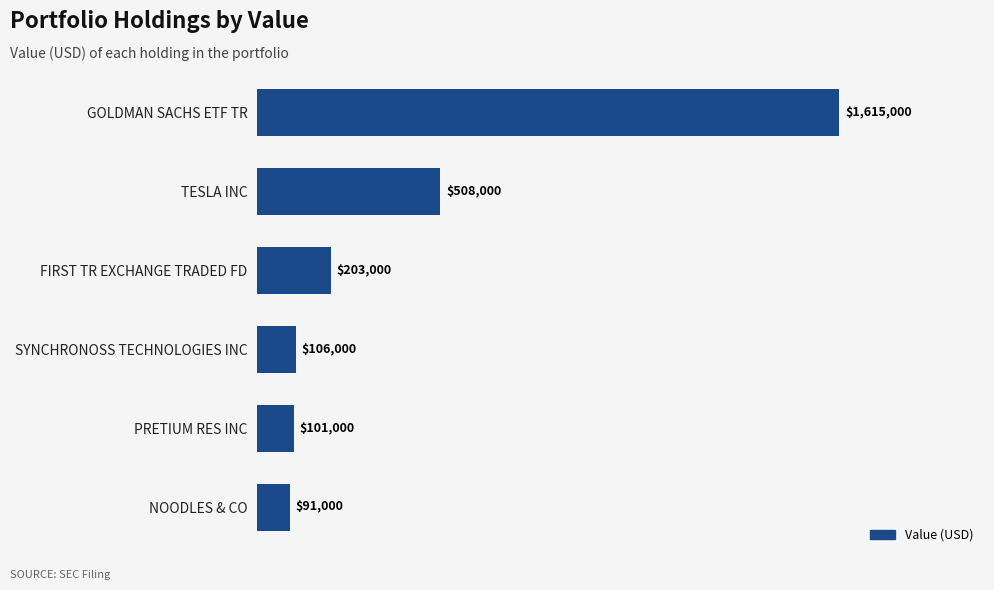

What is the ratio of the value at FIRST TR EXCHANGE TRADED FD to the value at PRETIUM RES INC?

2.0